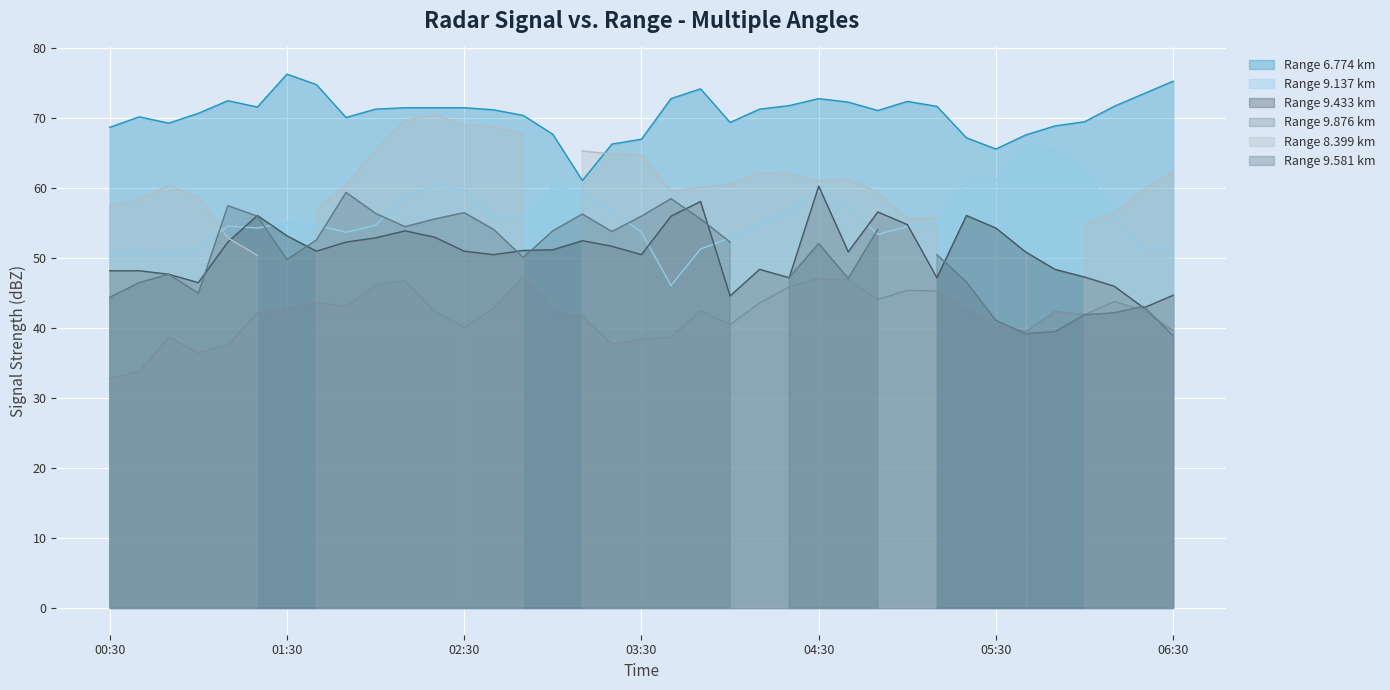

What is the minimum value for Range 9.137 km?

46.1